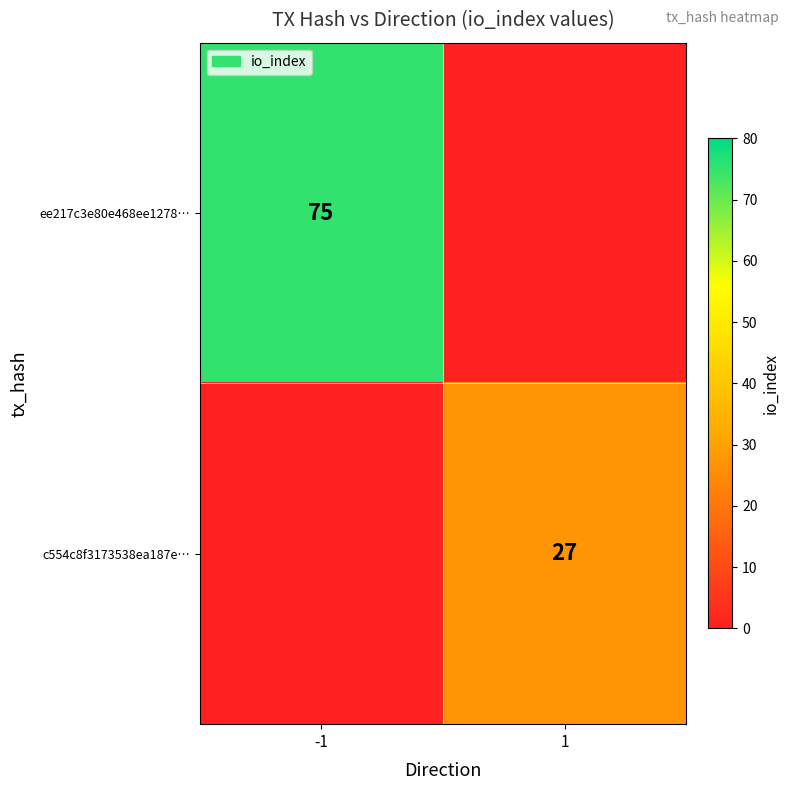

Is it true that c554c8f3173538ea187e… equals 36 at 1?

False